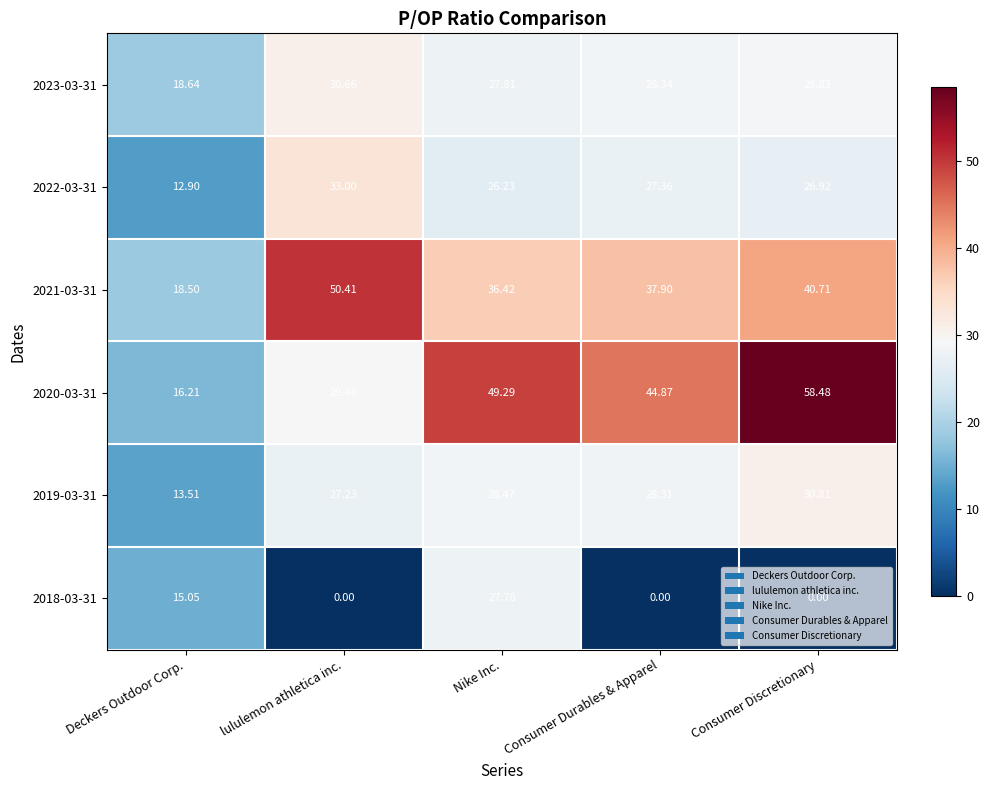

What is the spread (max minus min) of values at Nike Inc.?

23.1